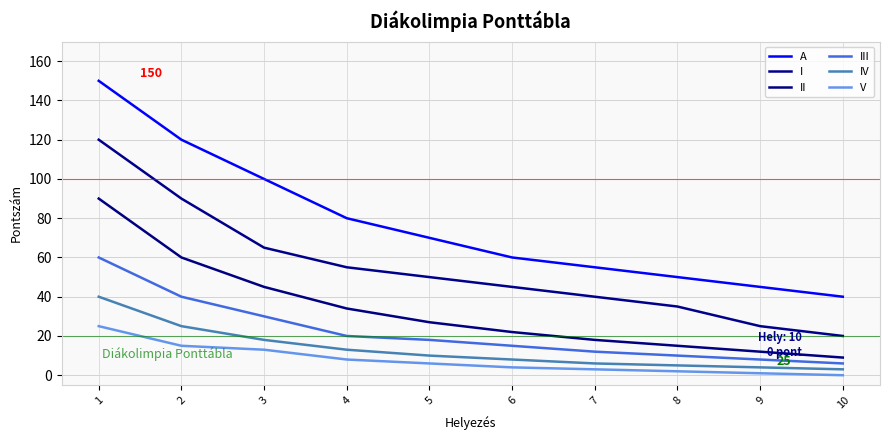

Between 1 and 9, which series saw the biggest shift?

A